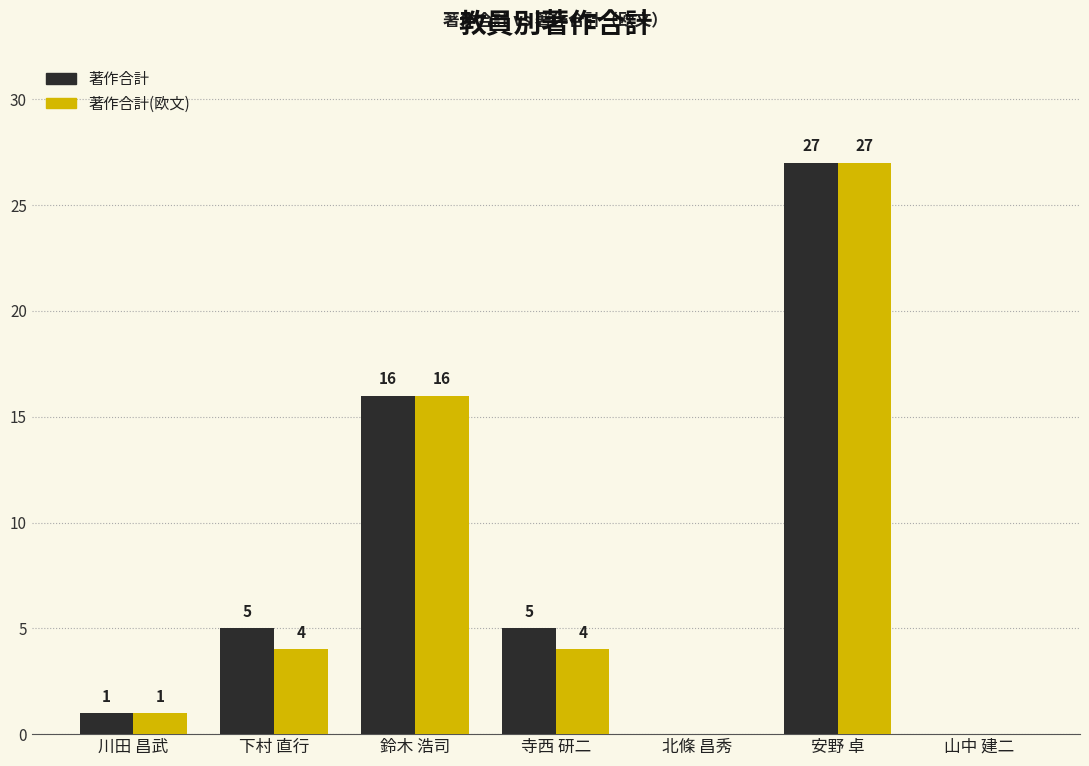

Is it true that 著作合計(欧文) equals 27 at 安野 卓?

True